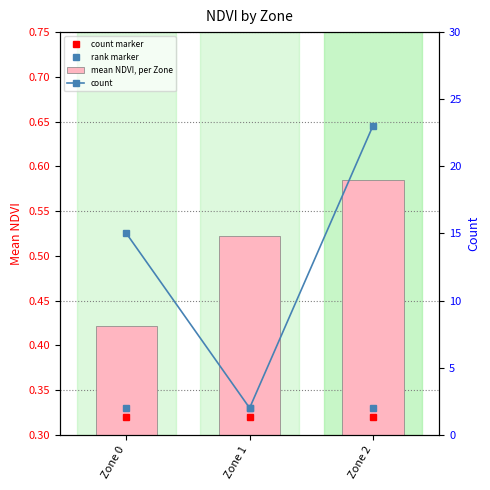

How many data points does each series have?

3